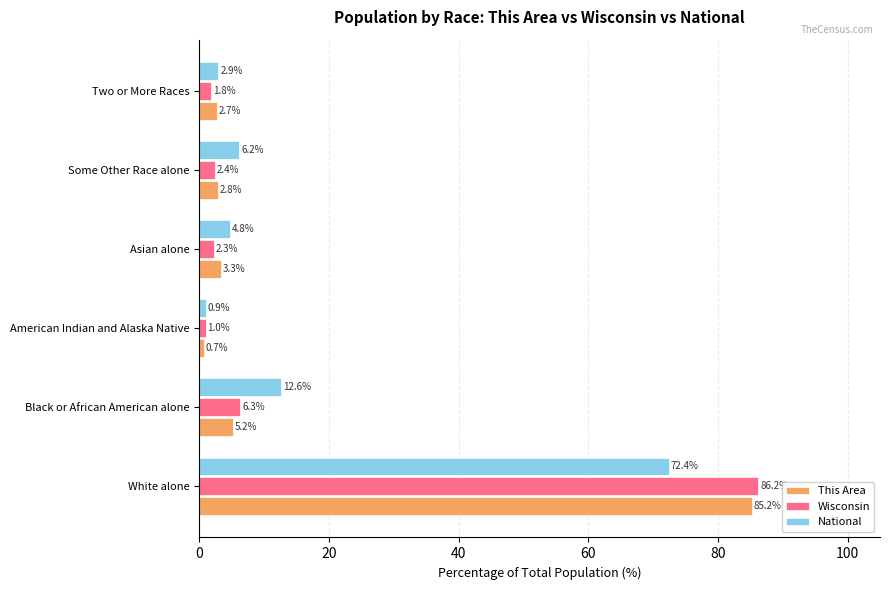

What value does the Wisconsin series have at American Indian and Alaska Native?

1.0